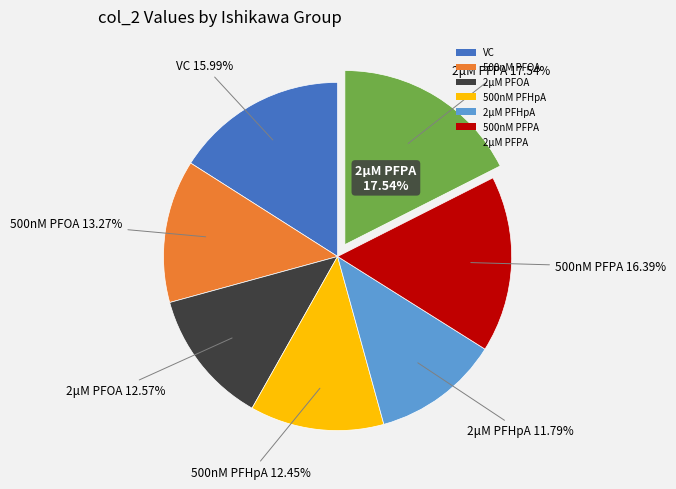

To the nearest percent, what is the combined percentage of 500nM PFHpA and 500nM PFPA?

29%